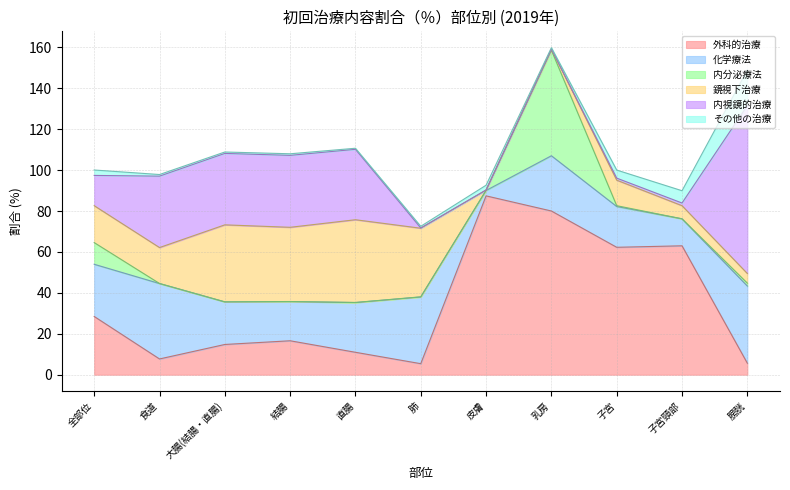

True or false: その他の治療 has a value of 0.2 at 結腸.

False